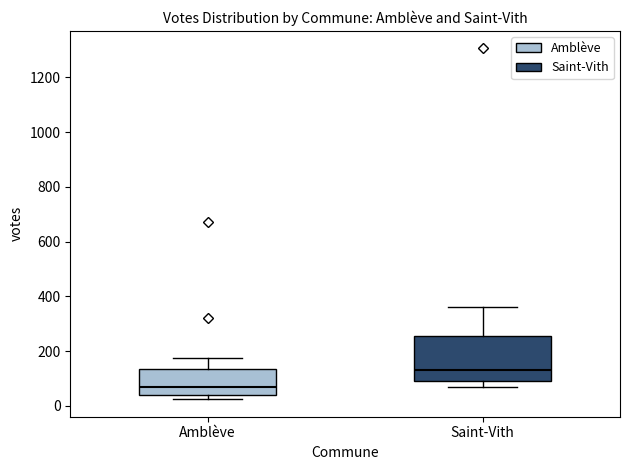

Reading left to right, read every box against the y-axis: the position of its median line, the range the box covers, and the ends of its whiskers. The values are not printed on the chart, so give them approximately, as read against the axis.

Amblève: median 60, box 40 to 140, whiskers 20 to 180
Saint-Vith: median 140, box 80 to 260, whiskers 60 to 360